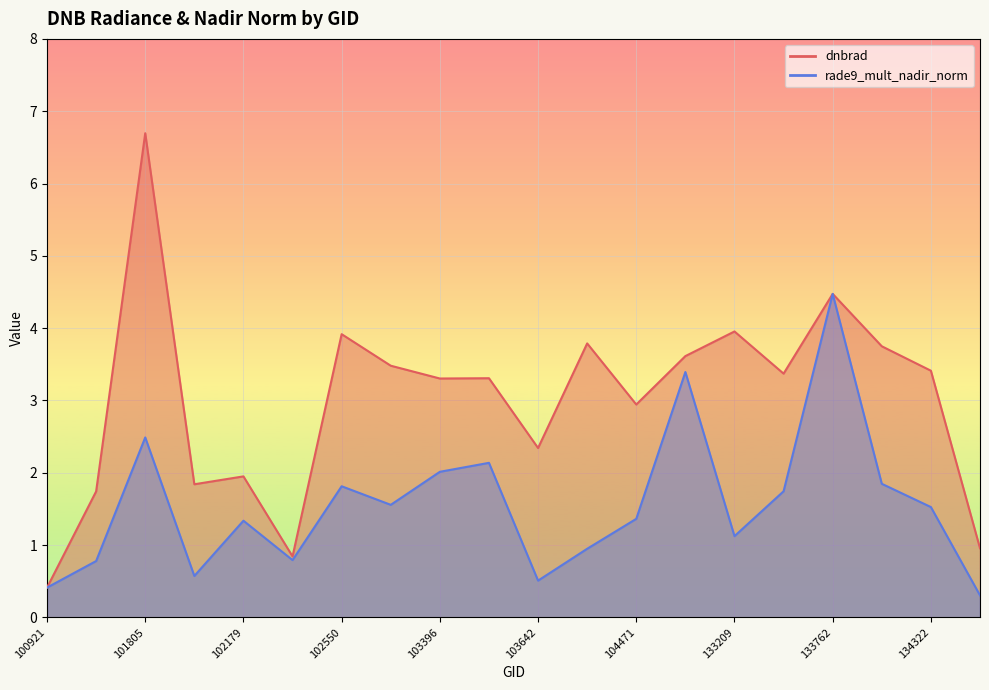

How many lines are shown in the chart?

2